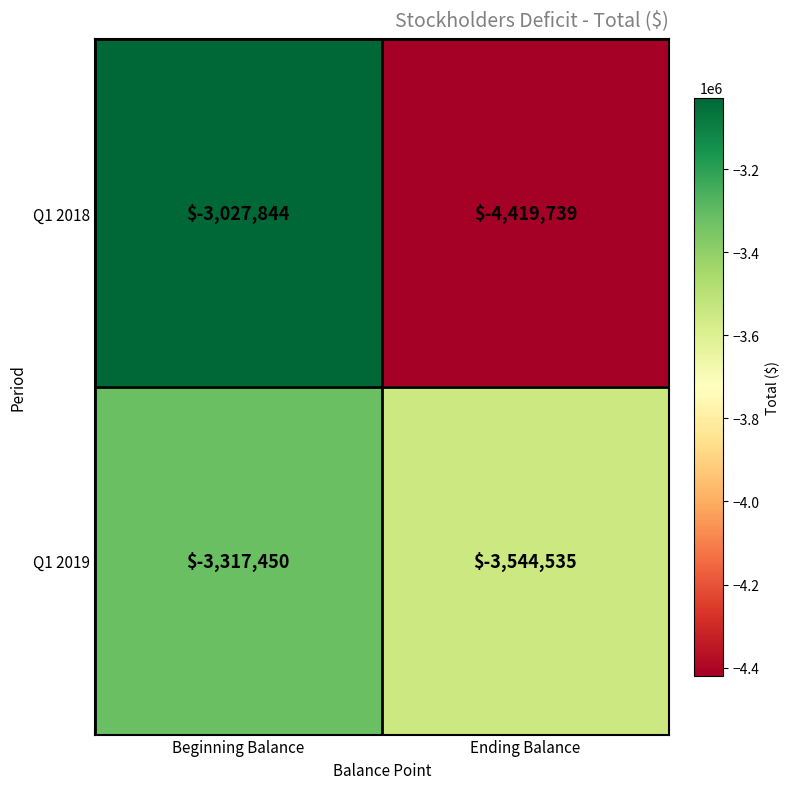

Reading right to left, extract all data points from this chart.

Q1 2018: -4419739	-3027844
Q1 2019: -3544535	-3317450